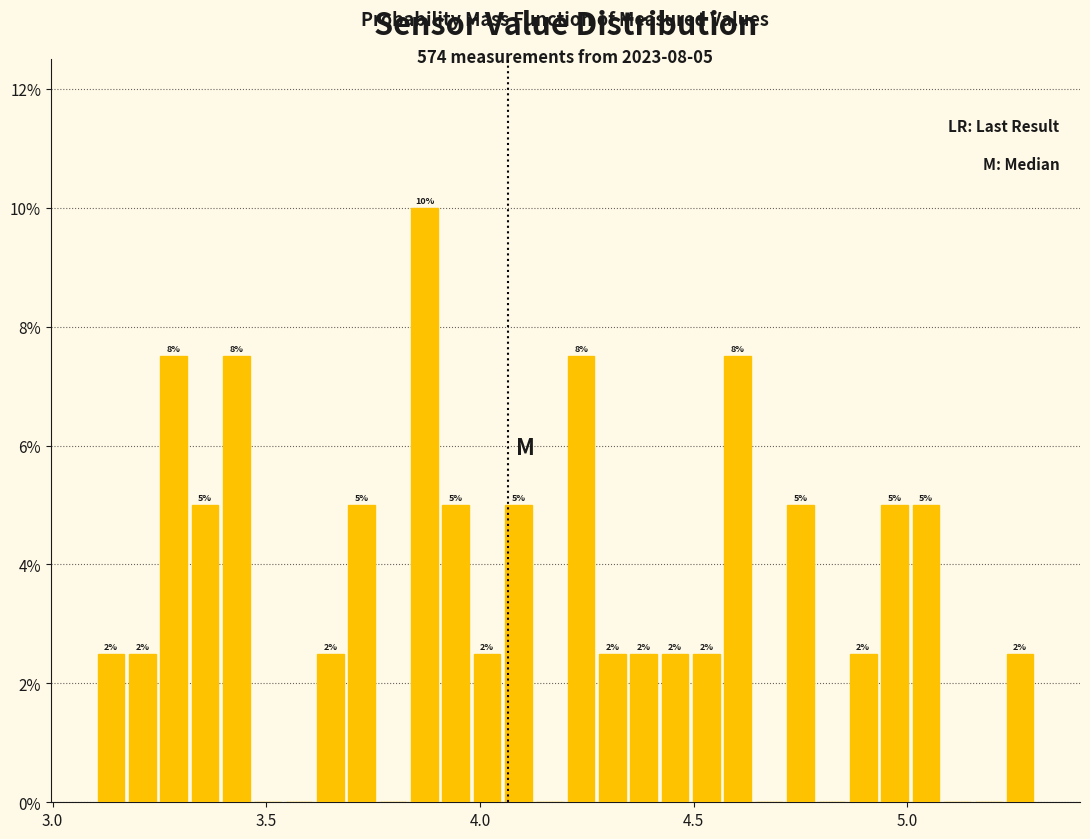

Read against the x-axis, roughly where is the centre of the tallest bar?

3.85